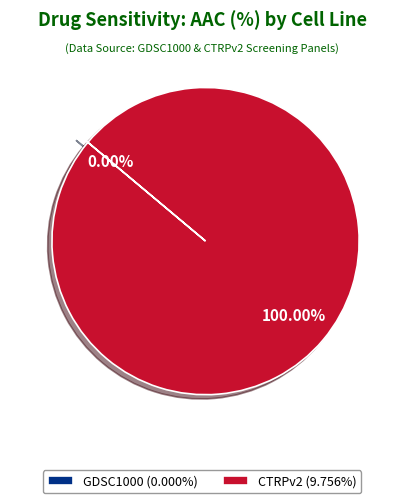

To the nearest percent, what portion does CTRPv2 represent?

100%